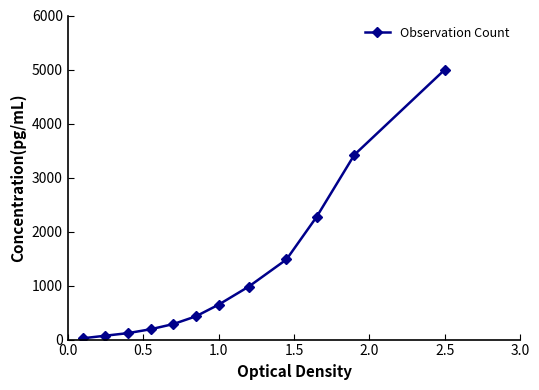

What is the sum of all values?

14928.2